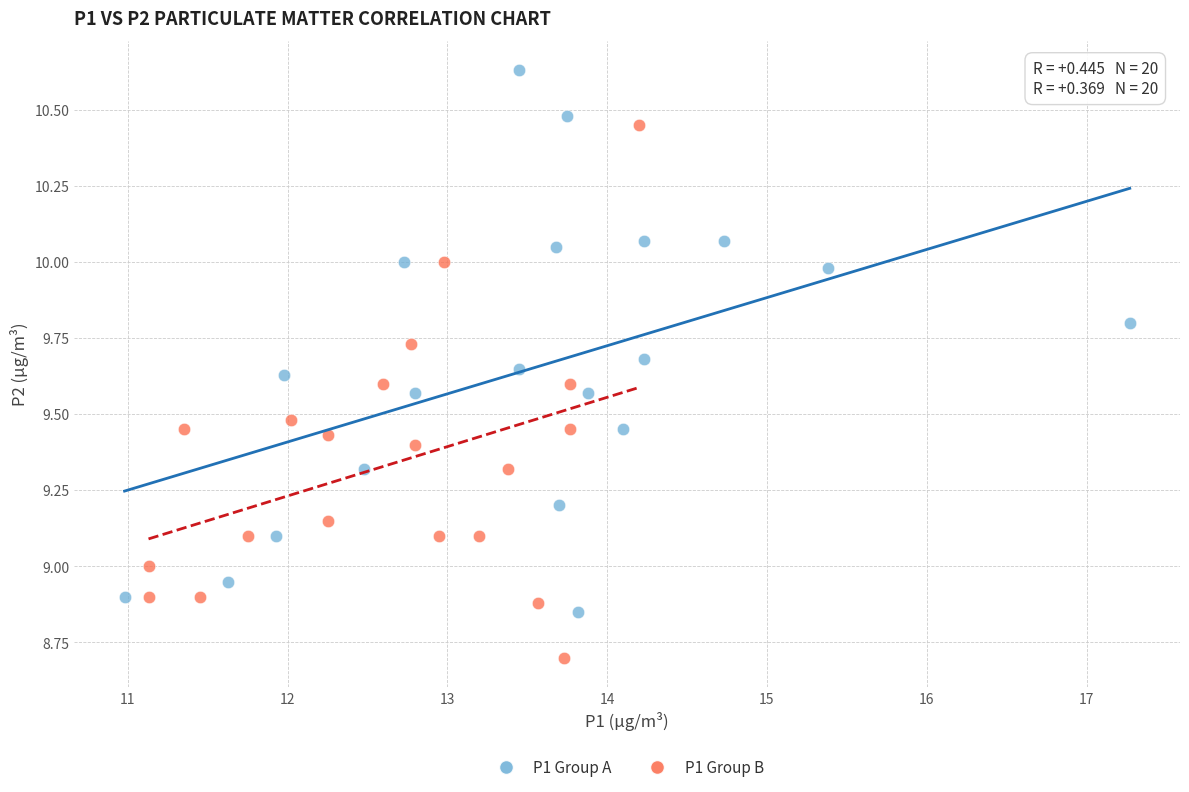

Which series reaches the maximum Y coordinate?

P1 Group A